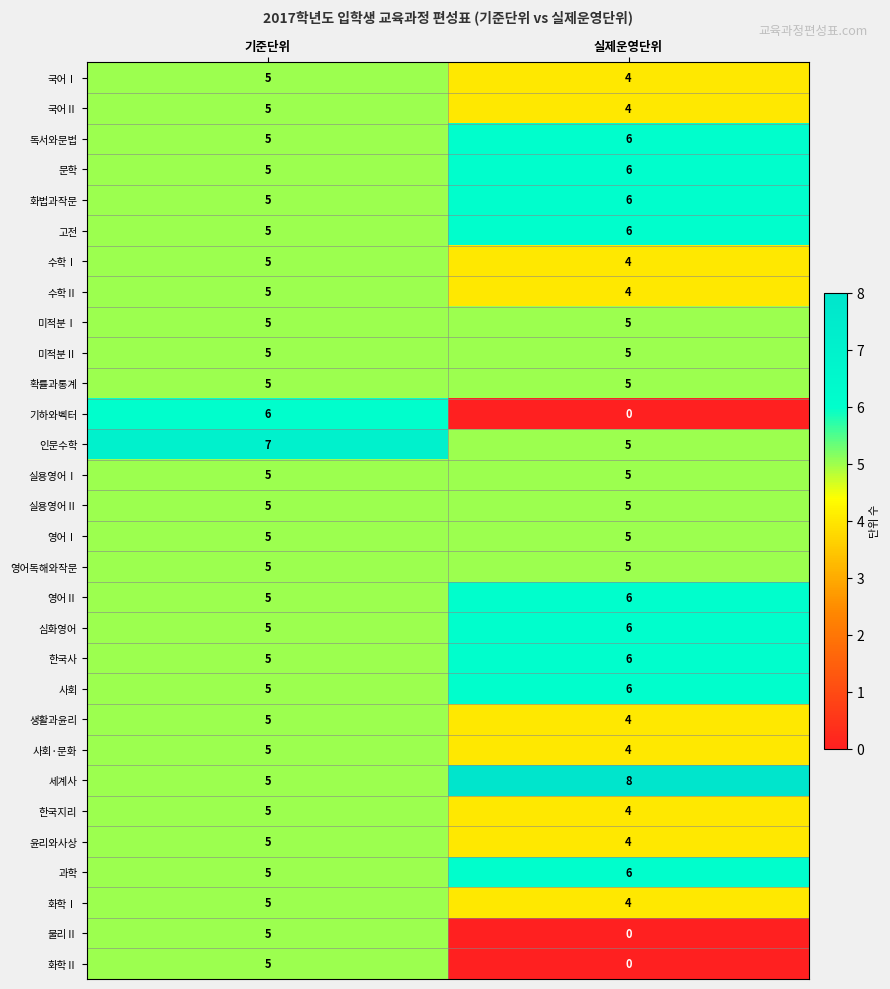

What is the sum of the 미적분Ⅱ values at 실제운영단위 and 기준단위?

10